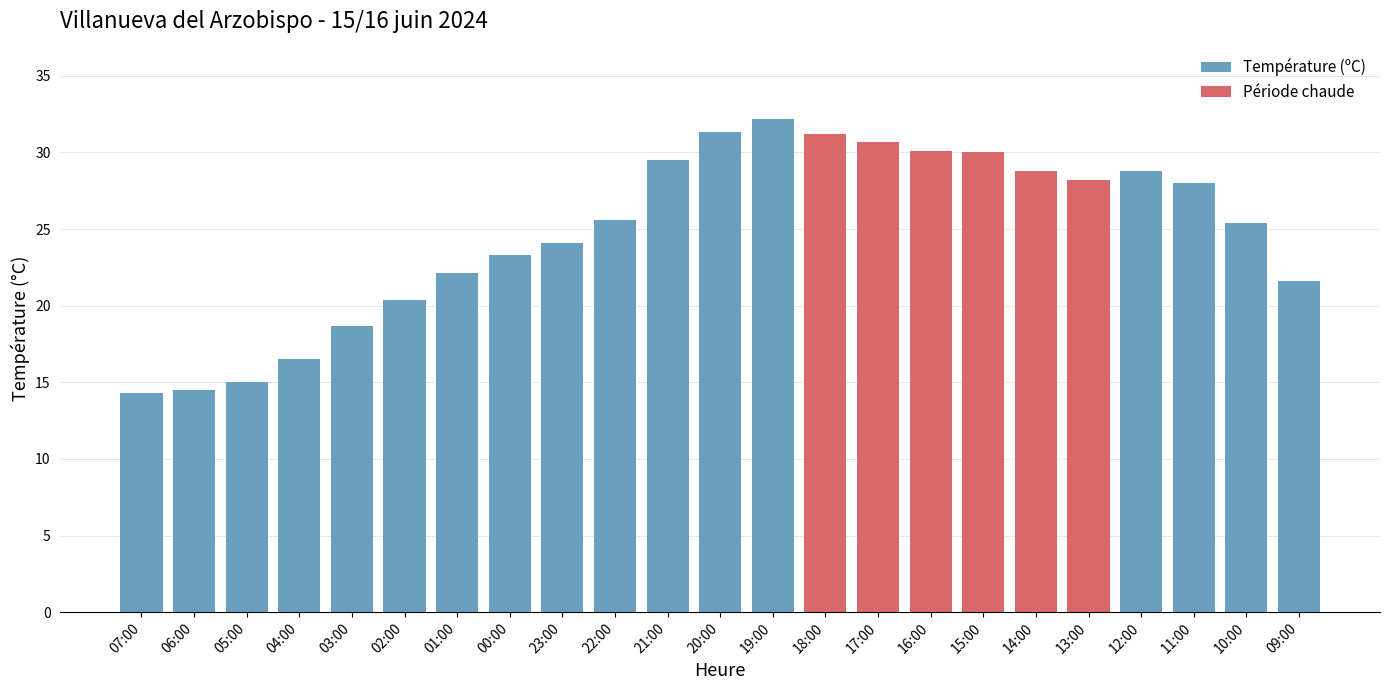

What is the smallest value displayed?

14.3